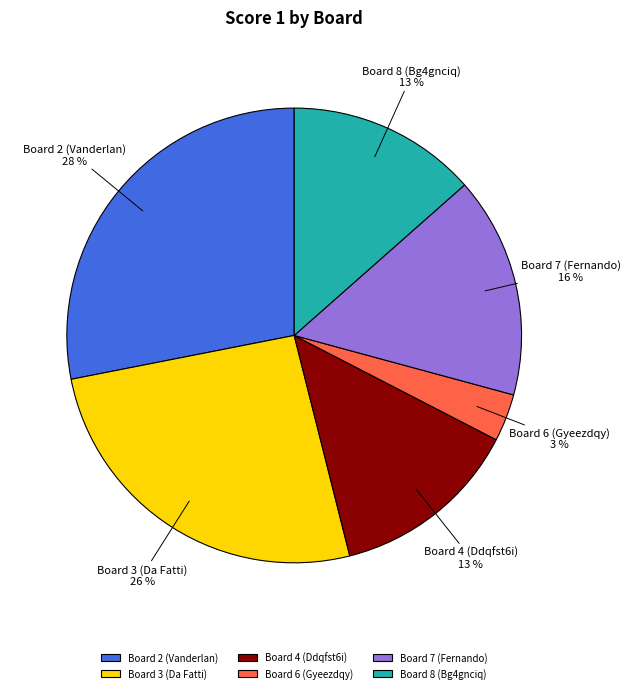

How many slices are in this pie chart?

6